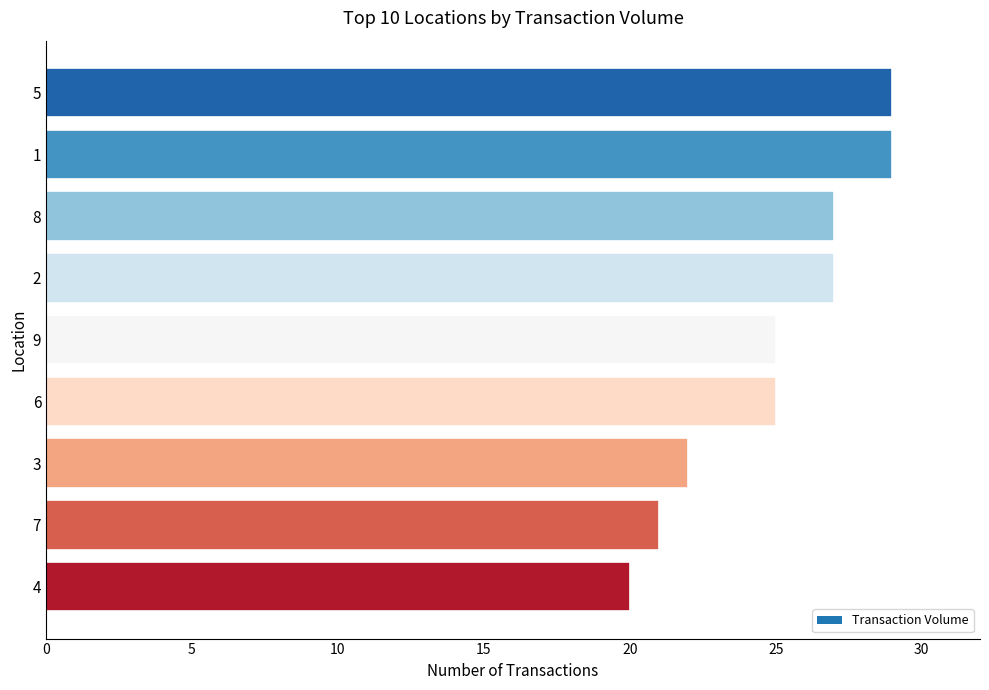

Approximately how many times larger is the value at 2 compared to 3?

1.2